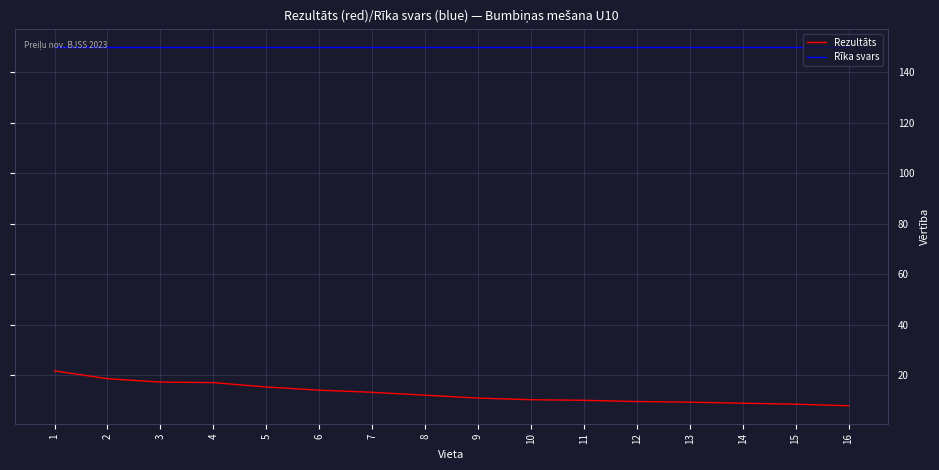

Which series changed the most between 8 and 16?

Rezultāts